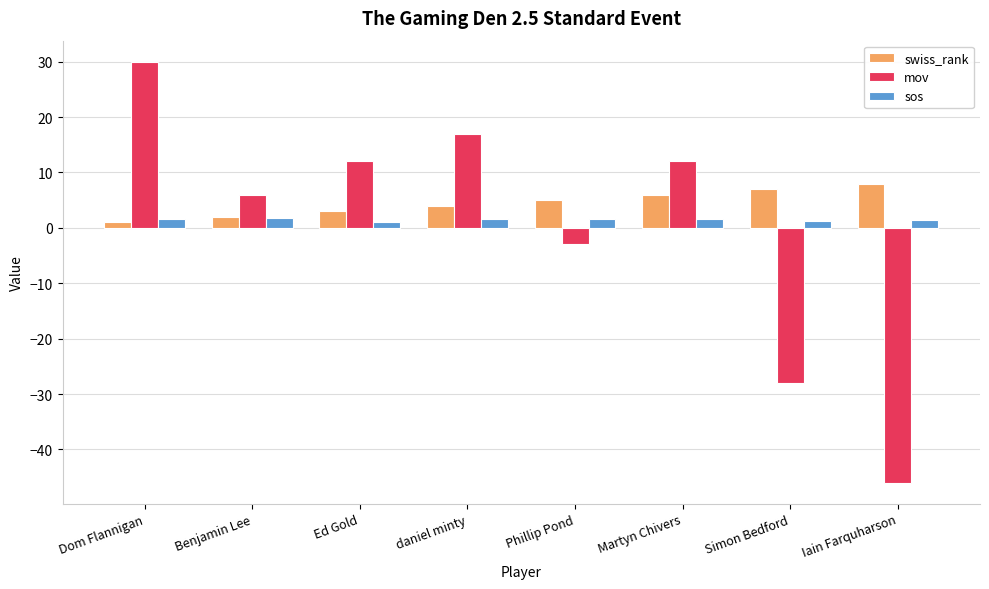

How many bars are there in each group?

3